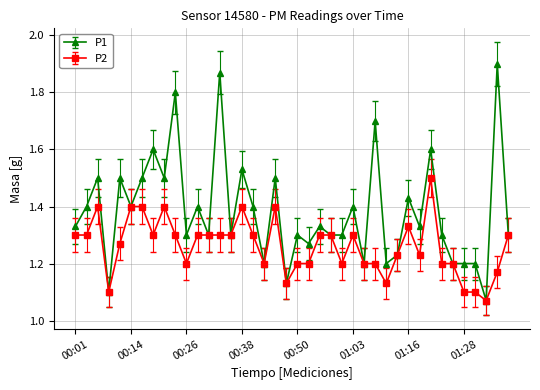

At how many categories does at least one series exceed 1?

40